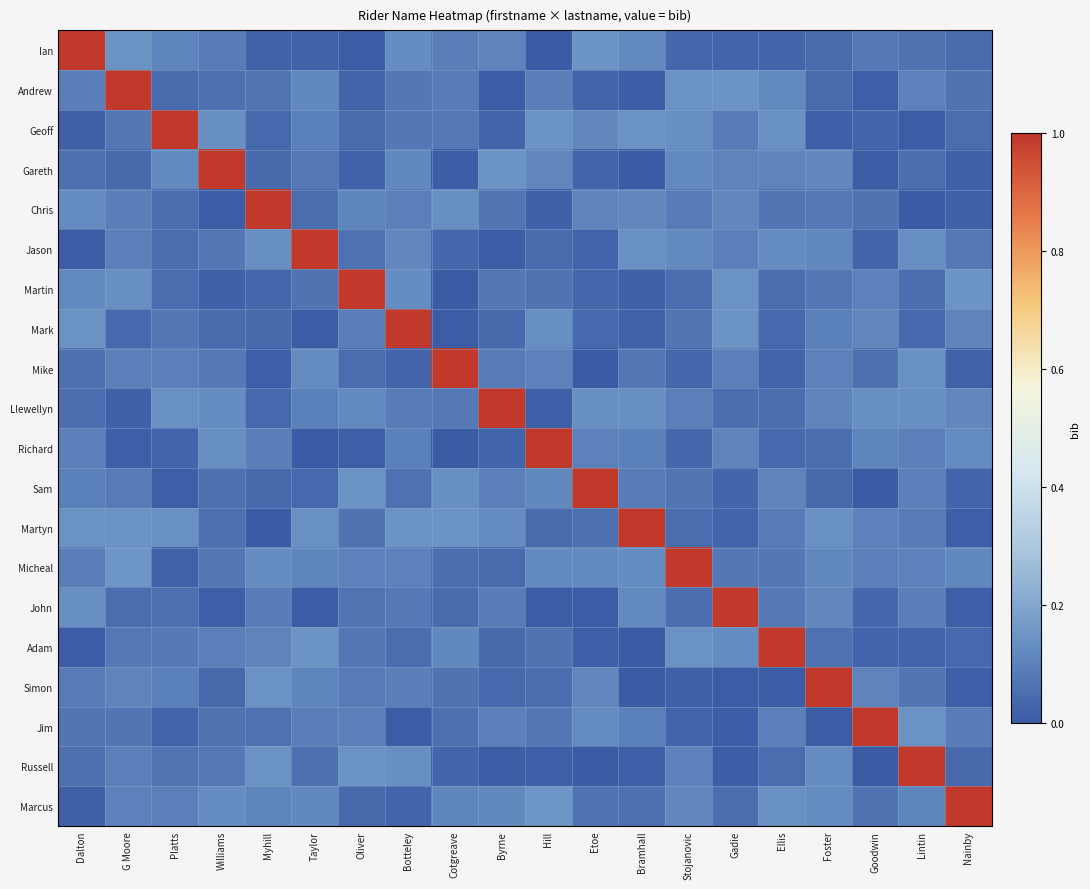

Reading left to right, what are all the values shown in this chart?

Ian: Dalton=1.0	G Moore=0.1	Platts=0.1	Williams=0.1	Myhill=0.0	Taylor=0.0	Oliver=0.0	Botteley=0.1	Cotgreave=0.1	Byrne=0.1	Hill=0.0	Etoe=0.1	Bramhall=0.1	Stojanovic=0.0	Gadie=0.0	Ellis=0.0	Foster=0.0	Goodwin=0.1	Lintin=0.1	Nainby=0.0
Andrew: Dalton=0.1	G Moore=1.0	Platts=0.0	Williams=0.1	Myhill=0.1	Taylor=0.1	Oliver=0.0	Botteley=0.1	Cotgreave=0.1	Byrne=0.0	Hill=0.1	Etoe=0.0	Bramhall=0.0	Stojanovic=0.1	Gadie=0.1	Ellis=0.1	Foster=0.0	Goodwin=0.0	Lintin=0.1	Nainby=0.1
Geoff: Dalton=0.0	G Moore=0.1	Platts=1.0	Williams=0.1	Myhill=0.0	Taylor=0.1	Oliver=0.0	Botteley=0.1	Cotgreave=0.1	Byrne=0.0	Hill=0.1	Etoe=0.1	Bramhall=0.1	Stojanovic=0.1	Gadie=0.1	Ellis=0.1	Foster=0.0	Goodwin=0.0	Lintin=0.0	Nainby=0.0
Gareth: Dalton=0.1	G Moore=0.0	Platts=0.1	Williams=1.0	Myhill=0.0	Taylor=0.1	Oliver=0.0	Botteley=0.1	Cotgreave=0.0	Byrne=0.1	Hill=0.1	Etoe=0.0	Bramhall=0.0	Stojanovic=0.1	Gadie=0.1	Ellis=0.1	Foster=0.1	Goodwin=0.0	Lintin=0.1	Nainby=0.0
Chris: Dalton=0.1	G Moore=0.1	Platts=0.0	Williams=0.0	Myhill=1.0	Taylor=0.0	Oliver=0.1	Botteley=0.1	Cotgreave=0.1	Byrne=0.1	Hill=0.0	Etoe=0.1	Bramhall=0.1	Stojanovic=0.1	Gadie=0.1	Ellis=0.1	Foster=0.1	Goodwin=0.1	Lintin=0.0	Nainby=0.0
Jason: Dalton=0.0	G Moore=0.1	Platts=0.0	Williams=0.1	Myhill=0.1	Taylor=1.0	Oliver=0.1	Botteley=0.1	Cotgreave=0.0	Byrne=0.0	Hill=0.0	Etoe=0.0	Bramhall=0.1	Stojanovic=0.1	Gadie=0.1	Ellis=0.1	Foster=0.1	Goodwin=0.0	Lintin=0.1	Nainby=0.1
Martin: Dalton=0.1	G Moore=0.1	Platts=0.0	Williams=0.0	Myhill=0.0	Taylor=0.1	Oliver=1.0	Botteley=0.1	Cotgreave=0.0	Byrne=0.1	Hill=0.1	Etoe=0.0	Bramhall=0.0	Stojanovic=0.1	Gadie=0.1	Ellis=0.0	Foster=0.1	Goodwin=0.1	Lintin=0.1	Nainby=0.1
Mark: Dalton=0.1	G Moore=0.0	Platts=0.1	Williams=0.0	Myhill=0.0	Taylor=0.0	Oliver=0.1	Botteley=1.0	Cotgreave=0.0	Byrne=0.0	Hill=0.1	Etoe=0.0	Bramhall=0.0	Stojanovic=0.1	Gadie=0.1	Ellis=0.0	Foster=0.1	Goodwin=0.1	Lintin=0.0	Nainby=0.1
Mike: Dalton=0.1	G Moore=0.1	Platts=0.1	Williams=0.1	Myhill=0.0	Taylor=0.1	Oliver=0.0	Botteley=0.0	Cotgreave=1.0	Byrne=0.1	Hill=0.1	Etoe=0.0	Bramhall=0.1	Stojanovic=0.0	Gadie=0.1	Ellis=0.0	Foster=0.1	Goodwin=0.1	Lintin=0.1	Nainby=0.0
Llewellyn: Dalton=0.1	G Moore=0.0	Platts=0.1	Williams=0.1	Myhill=0.0	Taylor=0.1	Oliver=0.1	Botteley=0.1	Cotgreave=0.1	Byrne=1.0	Hill=0.0	Etoe=0.1	Bramhall=0.1	Stojanovic=0.1	Gadie=0.1	Ellis=0.1	Foster=0.1	Goodwin=0.1	Lintin=0.1	Nainby=0.1
Richard: Dalton=0.1	G Moore=0.0	Platts=0.0	Williams=0.1	Myhill=0.1	Taylor=0.0	Oliver=0.0	Botteley=0.1	Cotgreave=0.0	Byrne=0.0	Hill=1.0	Etoe=0.1	Bramhall=0.1	Stojanovic=0.0	Gadie=0.1	Ellis=0.0	Foster=0.0	Goodwin=0.1	Lintin=0.1	Nainby=0.1
Sam: Dalton=0.1	G Moore=0.1	Platts=0.0	Williams=0.1	Myhill=0.0	Taylor=0.0	Oliver=0.1	Botteley=0.1	Cotgreave=0.1	Byrne=0.1	Hill=0.1	Etoe=1.0	Bramhall=0.1	Stojanovic=0.1	Gadie=0.0	Ellis=0.1	Foster=0.0	Goodwin=0.0	Lintin=0.1	Nainby=0.0
Martyn: Dalton=0.1	G Moore=0.1	Platts=0.1	Williams=0.1	Myhill=0.0	Taylor=0.1	Oliver=0.1	Botteley=0.1	Cotgreave=0.1	Byrne=0.1	Hill=0.0	Etoe=0.1	Bramhall=1.0	Stojanovic=0.0	Gadie=0.0	Ellis=0.1	Foster=0.1	Goodwin=0.1	Lintin=0.1	Nainby=0.0
Micheal: Dalton=0.1	G Moore=0.1	Platts=0.0	Williams=0.1	Myhill=0.1	Taylor=0.1	Oliver=0.1	Botteley=0.1	Cotgreave=0.1	Byrne=0.0	Hill=0.1	Etoe=0.1	Bramhall=0.1	Stojanovic=1.0	Gadie=0.1	Ellis=0.1	Foster=0.1	Goodwin=0.1	Lintin=0.1	Nainby=0.1
John: Dalton=0.1	G Moore=0.1	Platts=0.1	Williams=0.0	Myhill=0.1	Taylor=0.0	Oliver=0.1	Botteley=0.1	Cotgreave=0.0	Byrne=0.1	Hill=0.0	Etoe=0.0	Bramhall=0.1	Stojanovic=0.1	Gadie=1.0	Ellis=0.1	Foster=0.1	Goodwin=0.0	Lintin=0.1	Nainby=0.0
Adam: Dalton=0.0	G Moore=0.1	Platts=0.1	Williams=0.1	Myhill=0.1	Taylor=0.1	Oliver=0.1	Botteley=0.0	Cotgreave=0.1	Byrne=0.0	Hill=0.1	Etoe=0.0	Bramhall=0.0	Stojanovic=0.1	Gadie=0.1	Ellis=1.0	Foster=0.1	Goodwin=0.0	Lintin=0.0	Nainby=0.0
Simon: Dalton=0.1	G Moore=0.1	Platts=0.1	Williams=0.0	Myhill=0.1	Taylor=0.1	Oliver=0.1	Botteley=0.1	Cotgreave=0.1	Byrne=0.0	Hill=0.1	Etoe=0.1	Bramhall=0.0	Stojanovic=0.0	Gadie=0.0	Ellis=0.0	Foster=1.0	Goodwin=0.1	Lintin=0.1	Nainby=0.0
Jim: Dalton=0.1	G Moore=0.1	Platts=0.0	Williams=0.1	Myhill=0.1	Taylor=0.1	Oliver=0.1	Botteley=0.0	Cotgreave=0.1	Byrne=0.1	Hill=0.1	Etoe=0.1	Bramhall=0.1	Stojanovic=0.0	Gadie=0.0	Ellis=0.1	Foster=0.0	Goodwin=1.0	Lintin=0.1	Nainby=0.1
Russell: Dalton=0.1	G Moore=0.1	Platts=0.1	Williams=0.1	Myhill=0.1	Taylor=0.1	Oliver=0.1	Botteley=0.1	Cotgreave=0.0	Byrne=0.0	Hill=0.0	Etoe=0.0	Bramhall=0.0	Stojanovic=0.1	Gadie=0.0	Ellis=0.0	Foster=0.1	Goodwin=0.0	Lintin=1.0	Nainby=0.0
Marcus: Dalton=0.0	G Moore=0.1	Platts=0.1	Williams=0.1	Myhill=0.1	Taylor=0.1	Oliver=0.0	Botteley=0.0	Cotgreave=0.1	Byrne=0.1	Hill=0.1	Etoe=0.1	Bramhall=0.1	Stojanovic=0.1	Gadie=0.1	Ellis=0.1	Foster=0.1	Goodwin=0.1	Lintin=0.1	Nainby=1.0